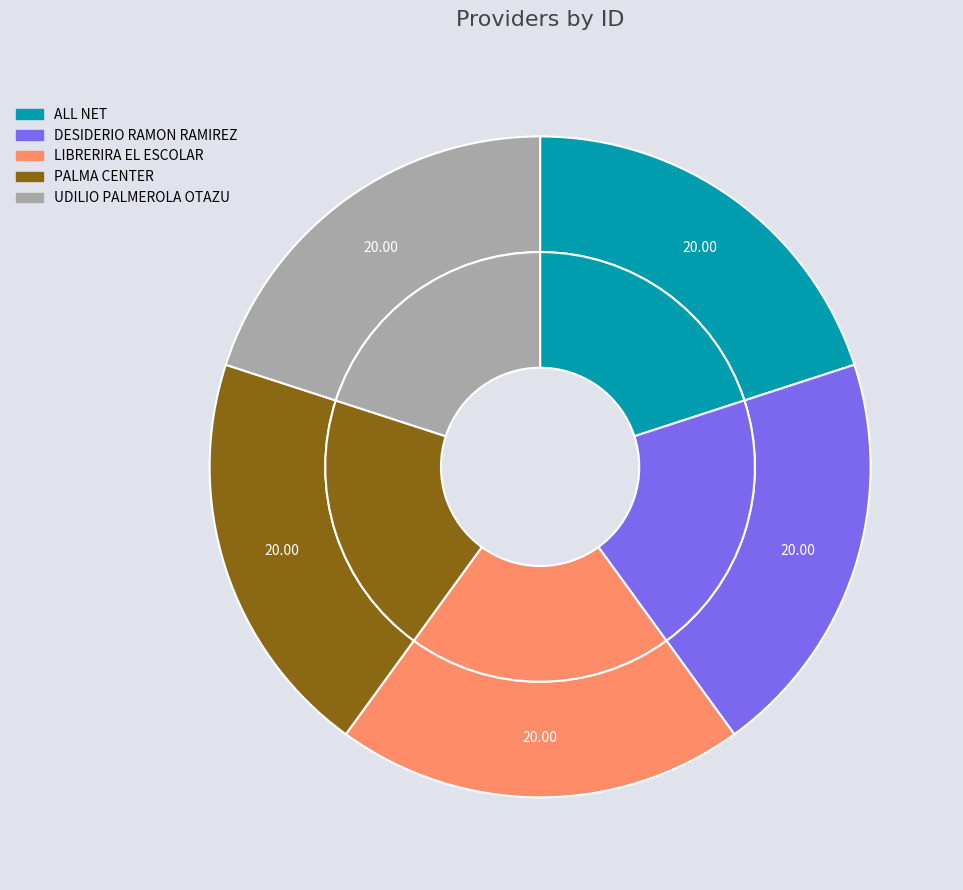

Does ALL NET represent more than half of the total?

No